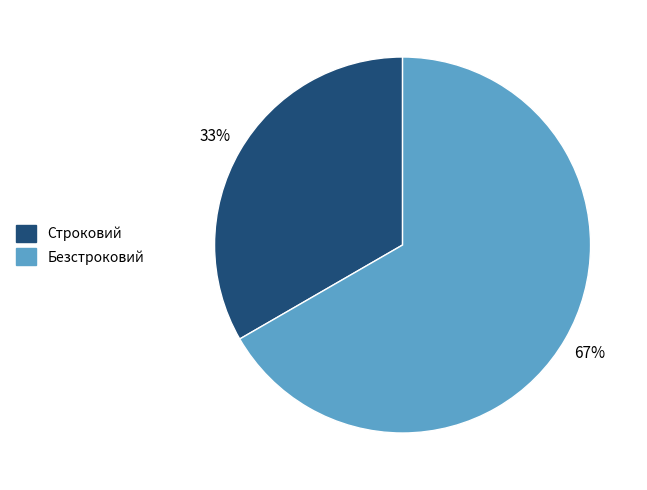

True or false: Безстроковий accounts for 67% of the total.

True